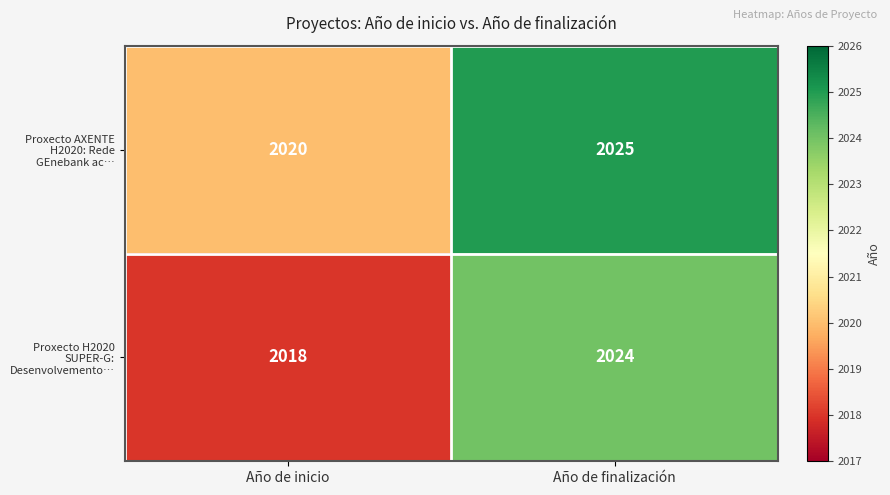

List the series in order of their overall mean, lowest first.

Proxecto H2020 SUPER-G: Desenvolvemento…, Proxecto AXENTE H2020: Rede GEnebank ac…